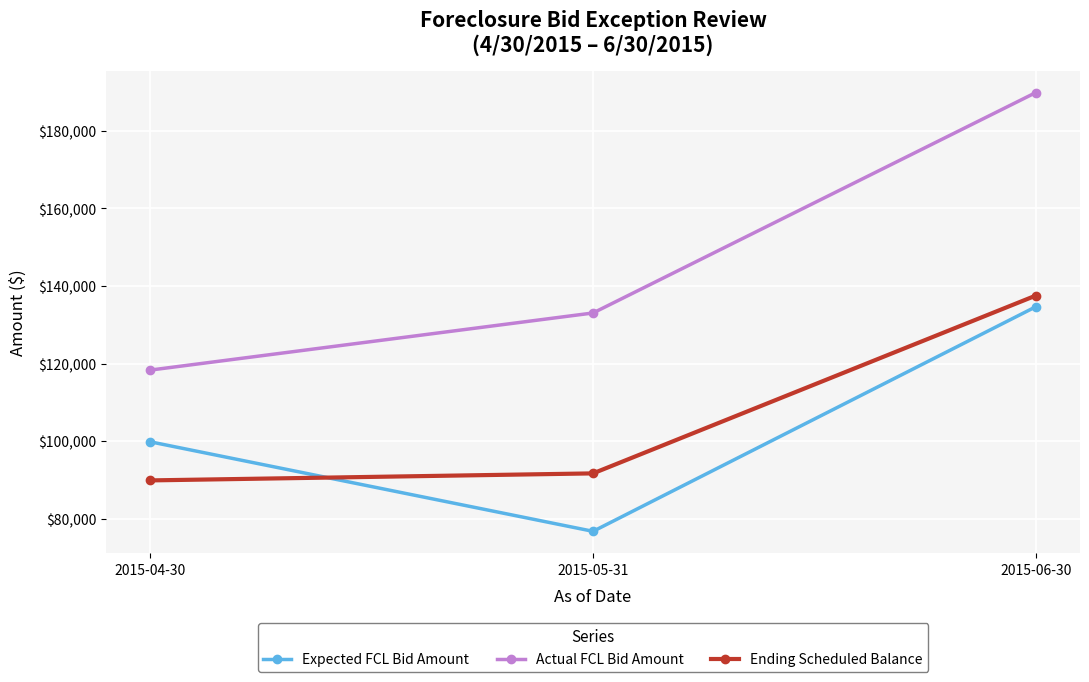

Rank the categories by Ending Scheduled Balance value from lowest to highest.

2015-04-30, 2015-05-31, 2015-06-30